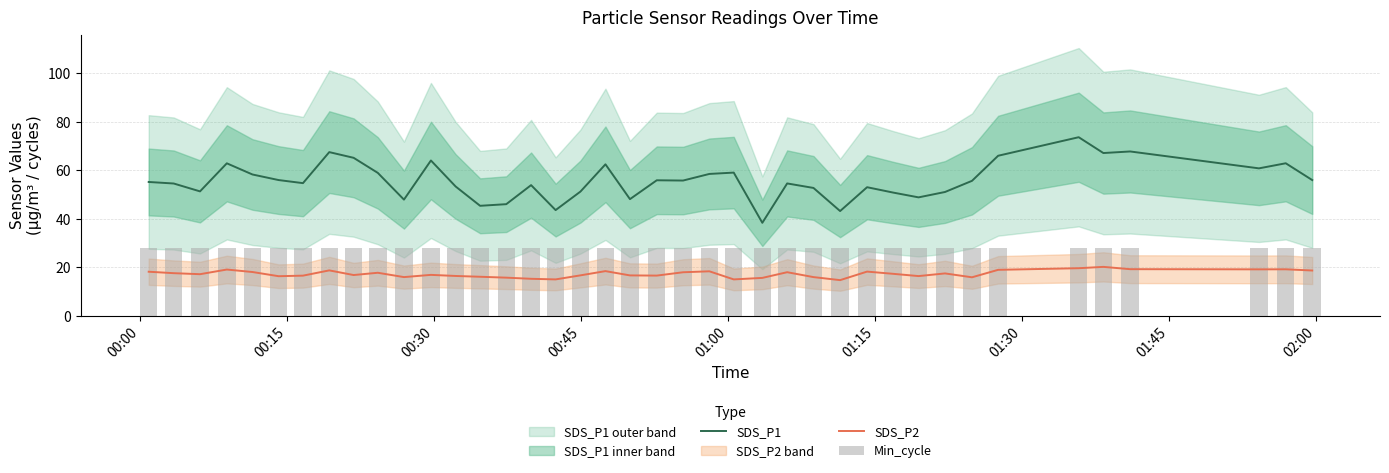

True or false: SDS_P1 and SDS_P2 cross at least once.

False